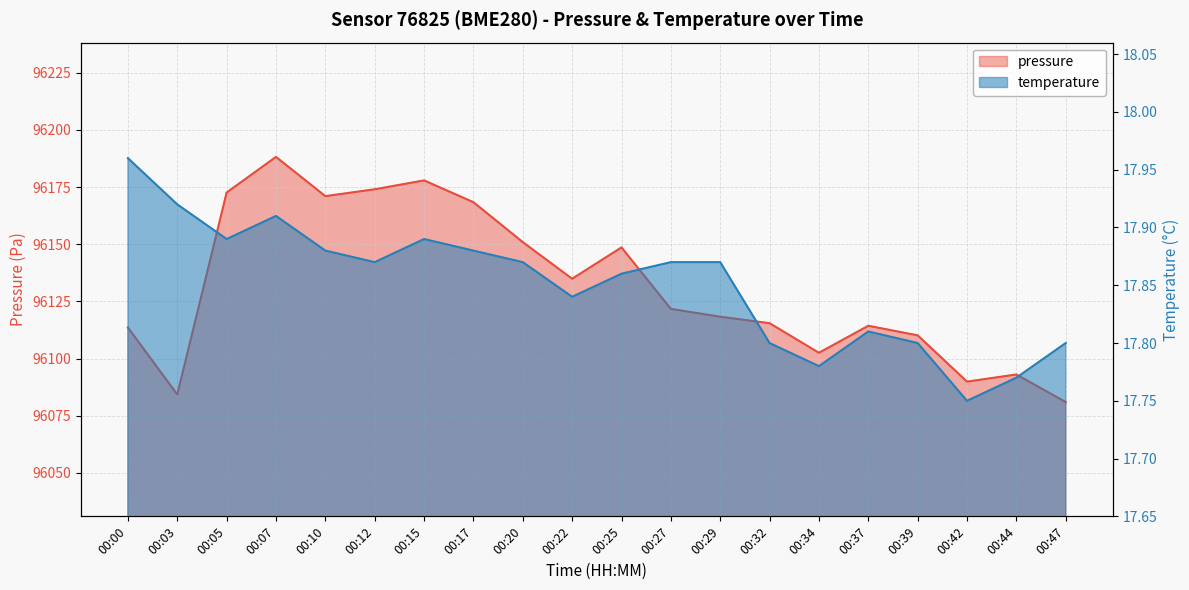

Which has a higher value, 00:44 or 00:05?

00:05